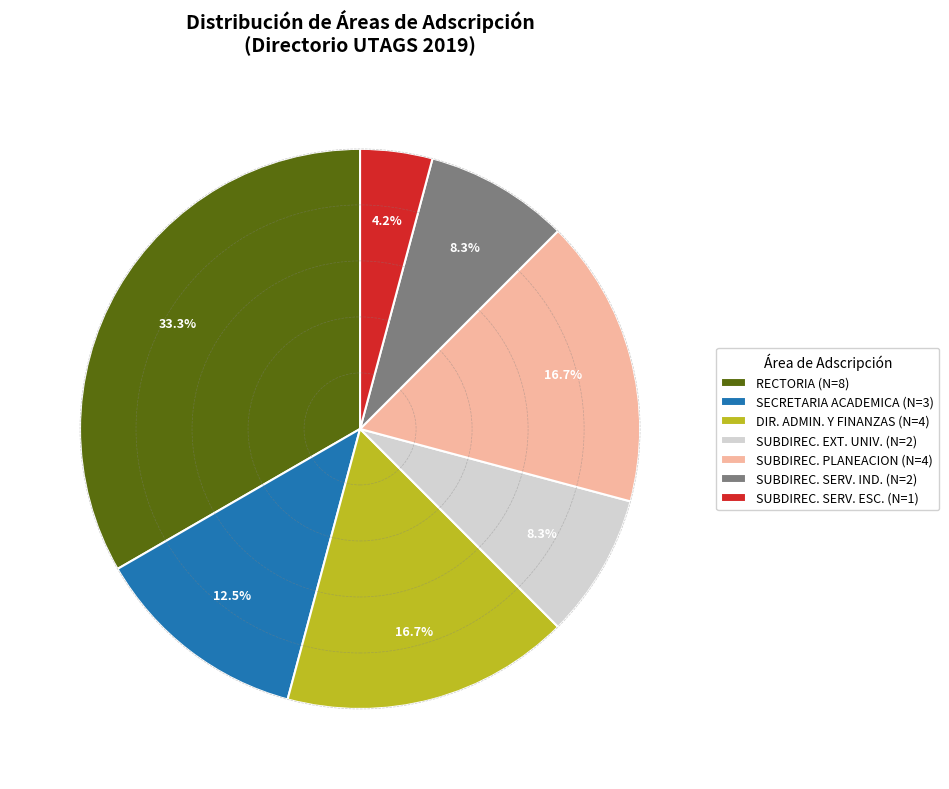

Combined, do SUBDIREC. PLANEACION (N=4) and SECRETARIA ACADEMICA (N=3) account for over 50%?

No